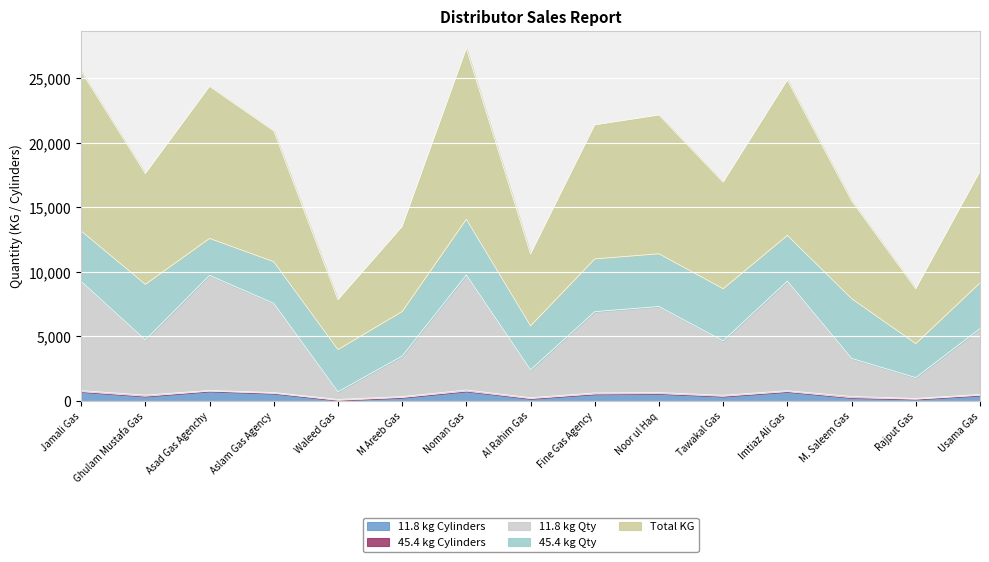

True or false: Total KG and 11.8 kg Cylinders intersect in this chart.

False